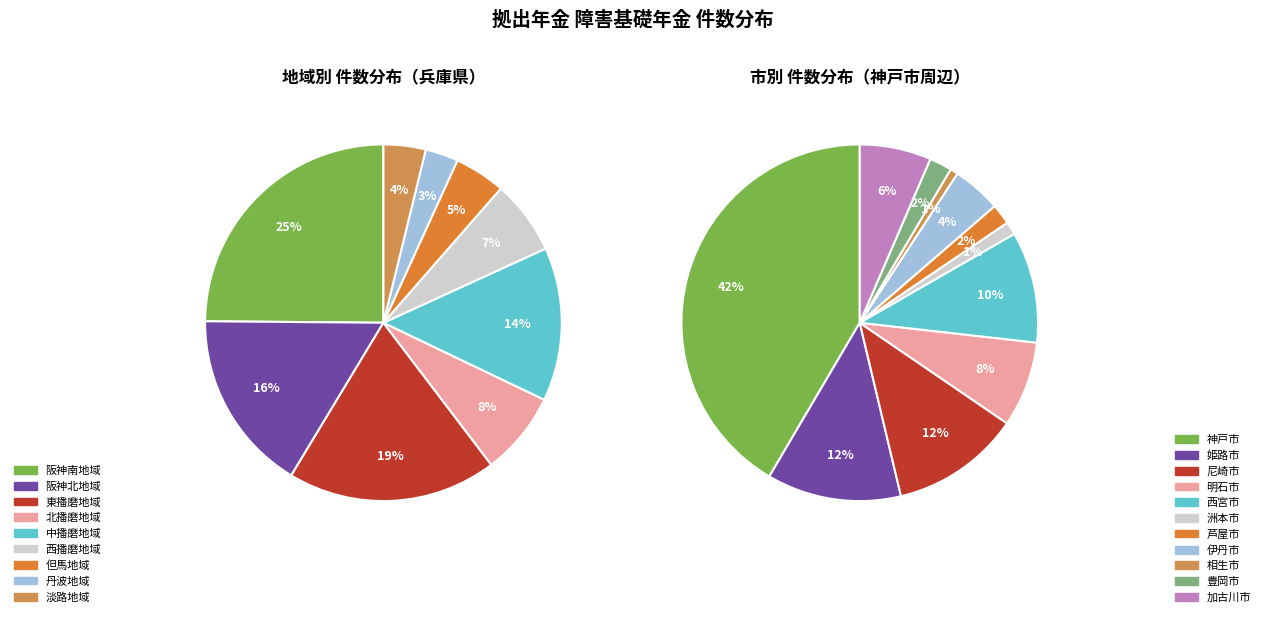

To the nearest percent, what is the difference between the largest and smallest slice percentages?

22%